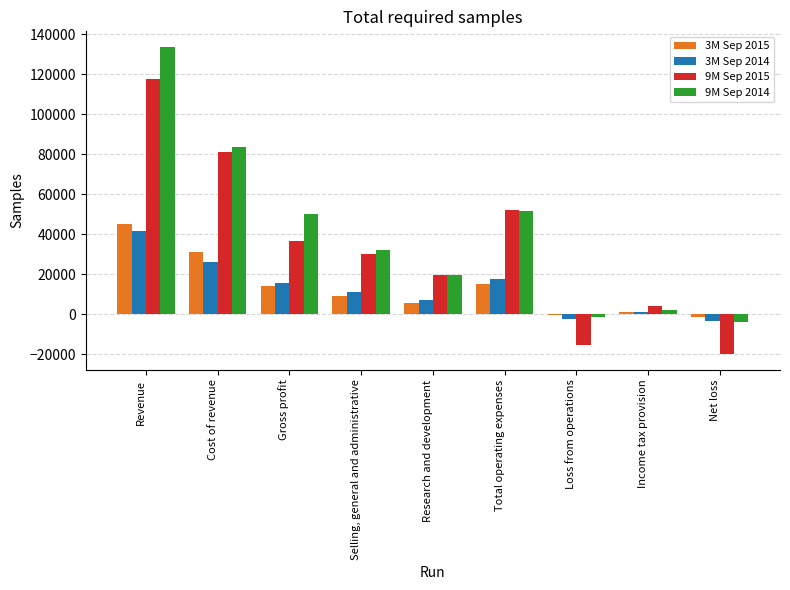

Is the value of 3M Sep 2015 at Net loss greater than the value of 9M Sep 2014 at Research and development?

No